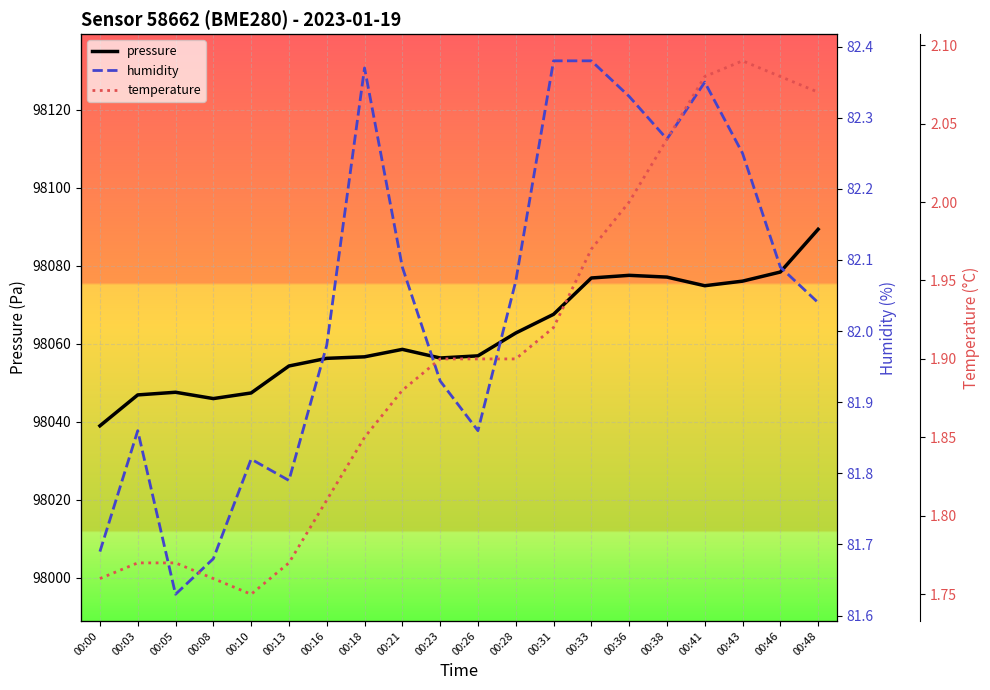

At which category is the sum across all series the highest?

00:48